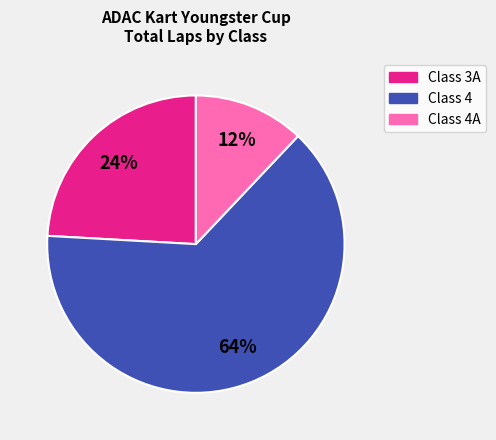

To the nearest percent, what is the average slice percentage?

33%